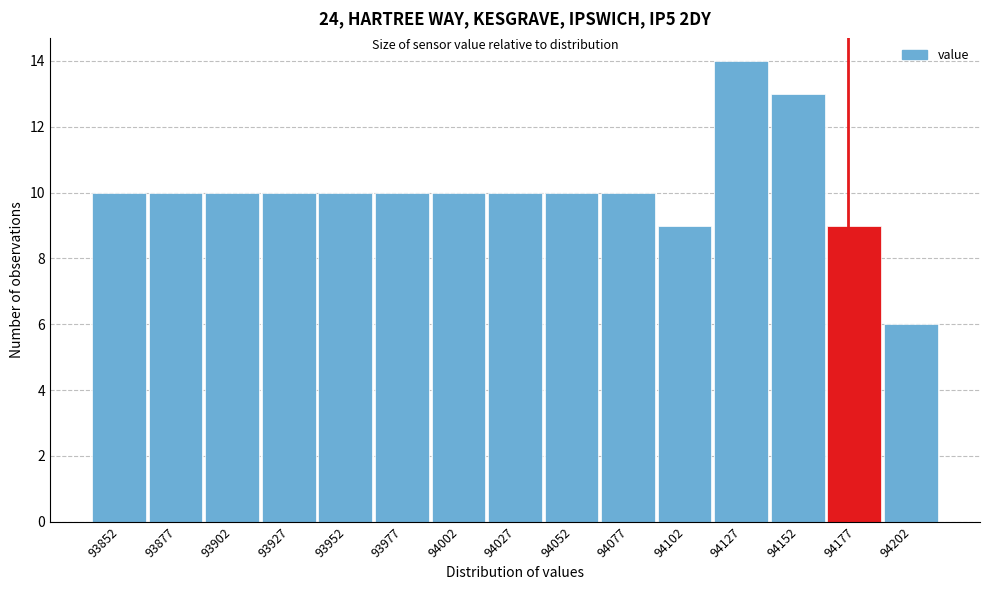

Reading left to right, transcribe this chart: for each bar, give the range it covers on the x-axis and its height. Neither the bar edges nor the heights are printed on the chart, so give them approximately, as read against the axes.

93840 to 93865: 10
93865 to 93890: 10
93890 to 93915: 10
93915 to 93940: 10
93940 to 93965: 10
93965 to 93990: 10
93990 to 94015: 10
94015 to 94040: 10
94040 to 94065: 10
94065 to 94090: 10
94090 to 94115: 9
94115 to 94140: 14
94140 to 94165: 13
94165 to 94190: 9
94190 to 94215: 6